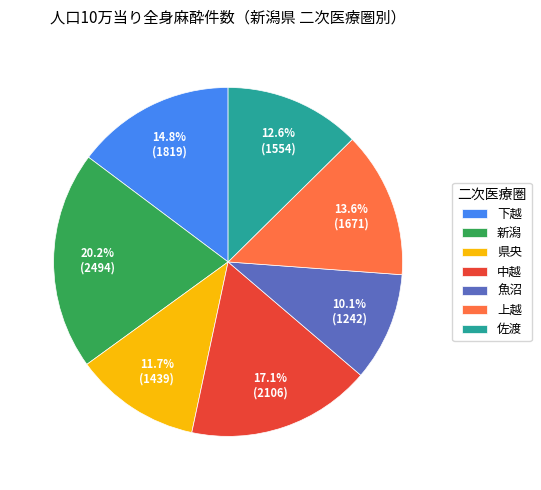

To the nearest percent, what portion does 下越 represent?

15%